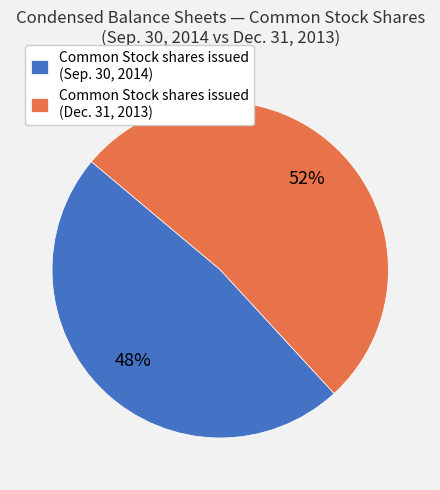

Count the number of slices in the pie.

2